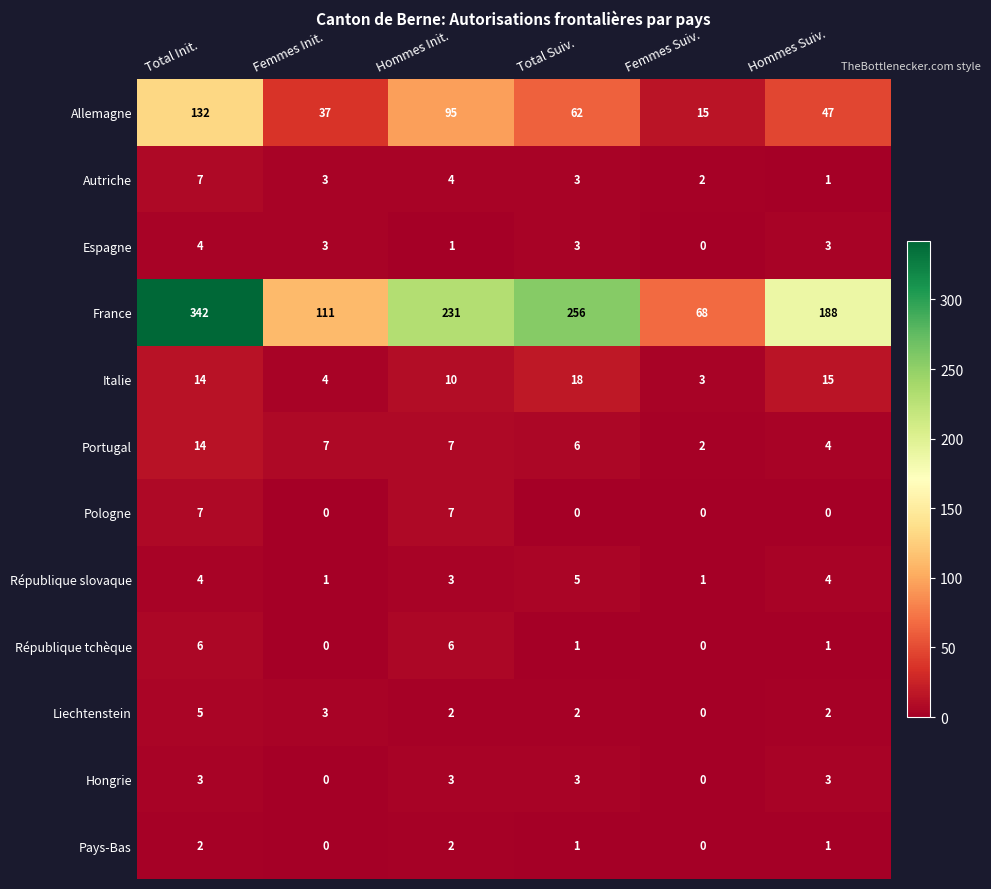

What is the maximum value shown in the chart?

342